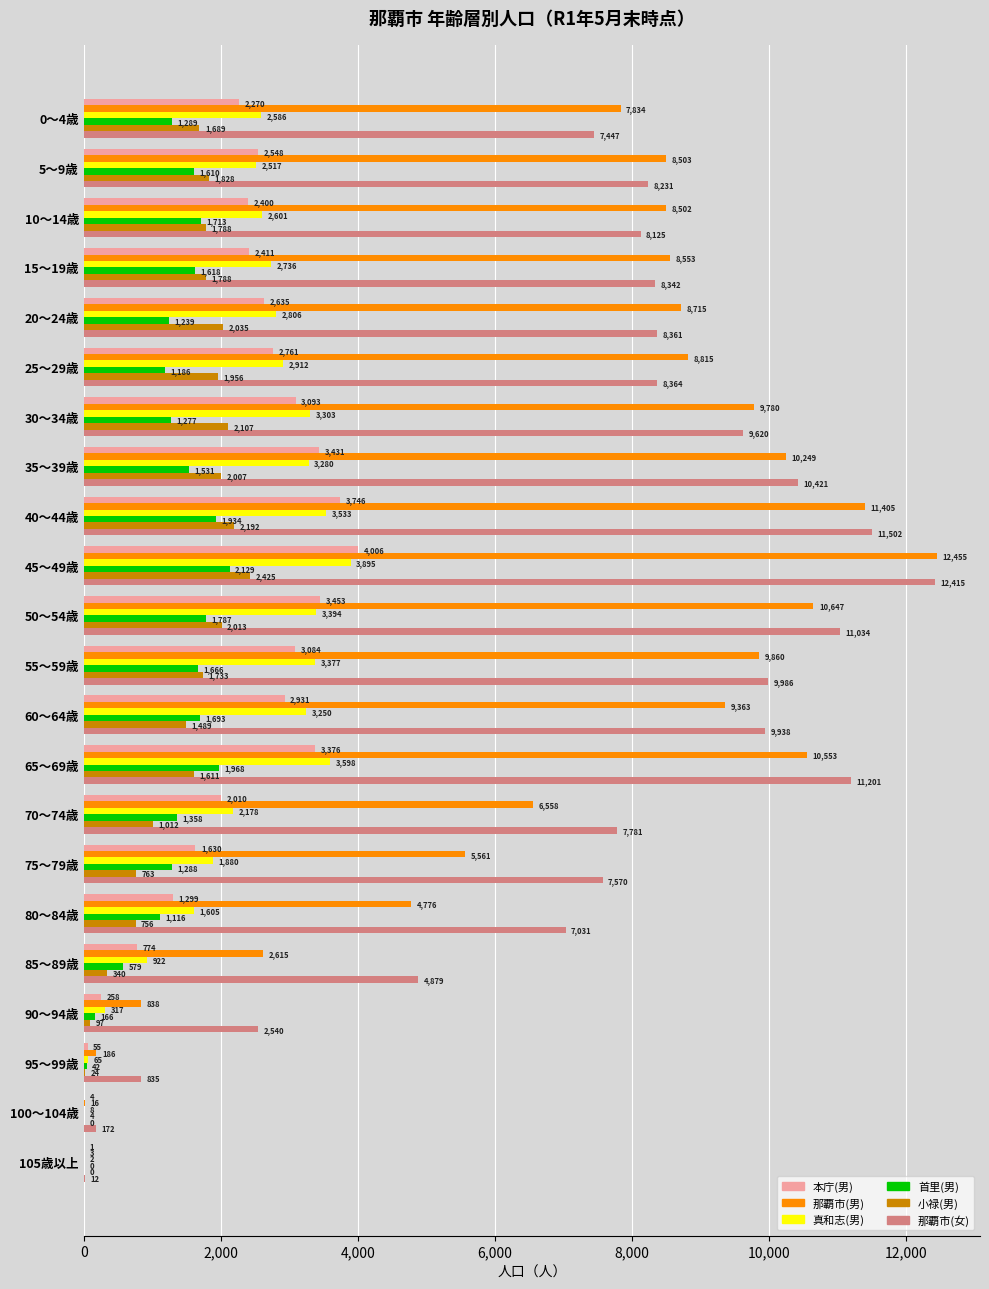

How many values in 首里(男) are above zero?

21